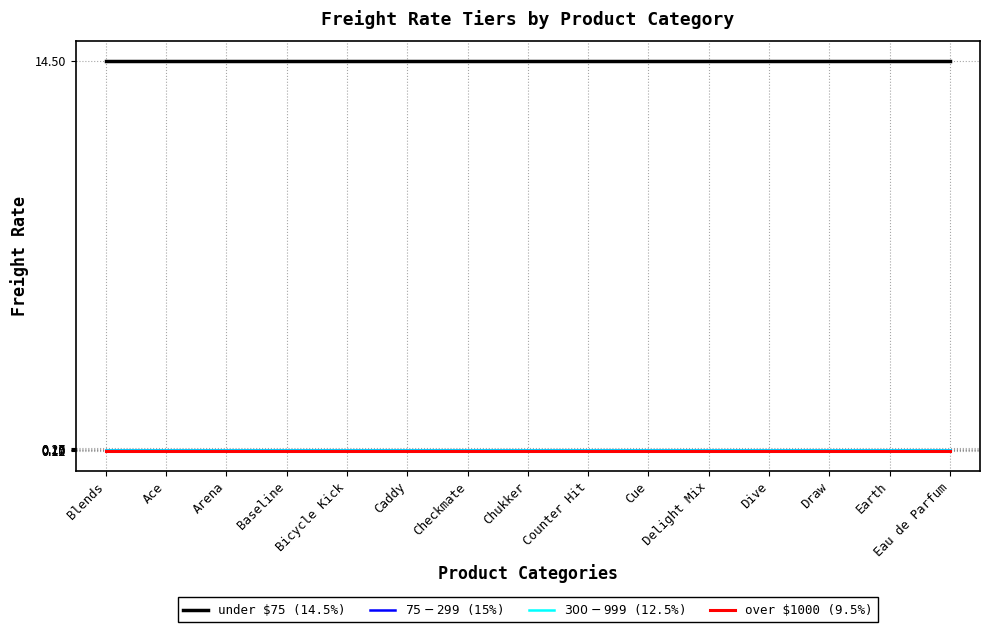

The under $75 (14.5%) series shows 14.5 at Earth. True or false?

True